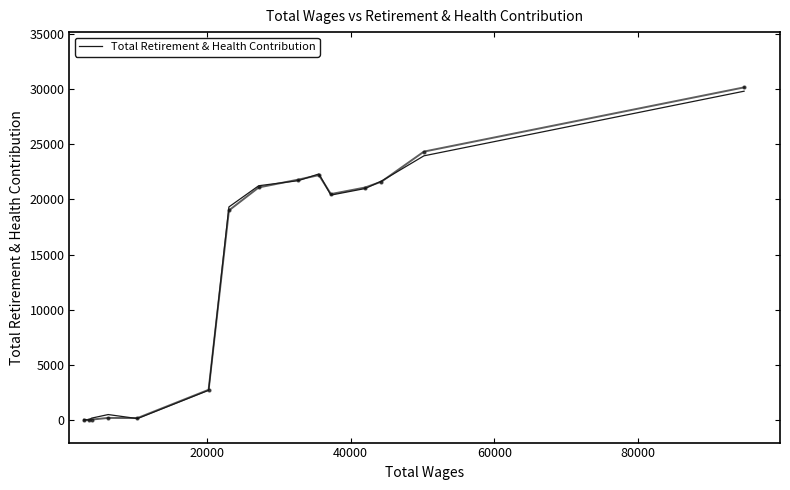

What is the smallest value displayed?

47.3